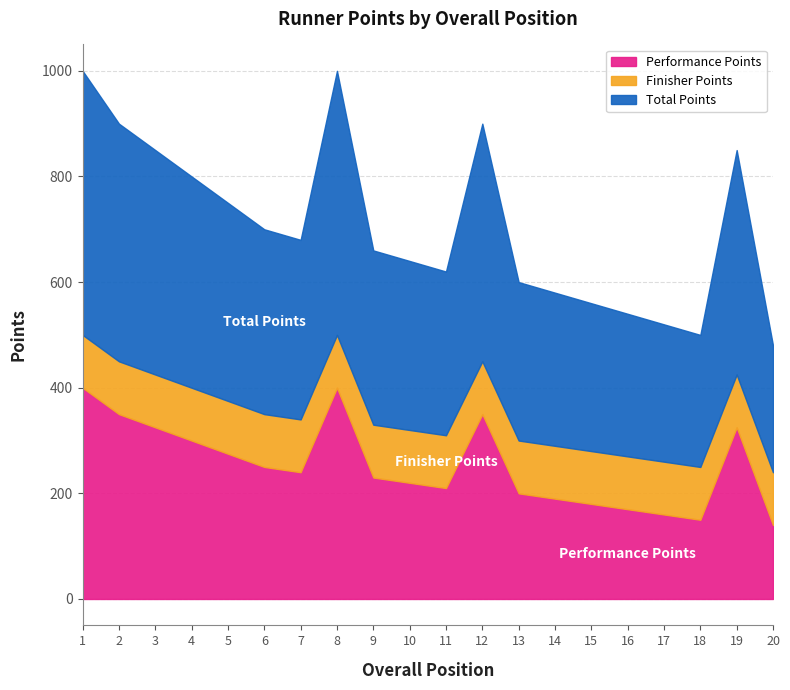

The value of Performance Points at 7 is 378. True or false?

False